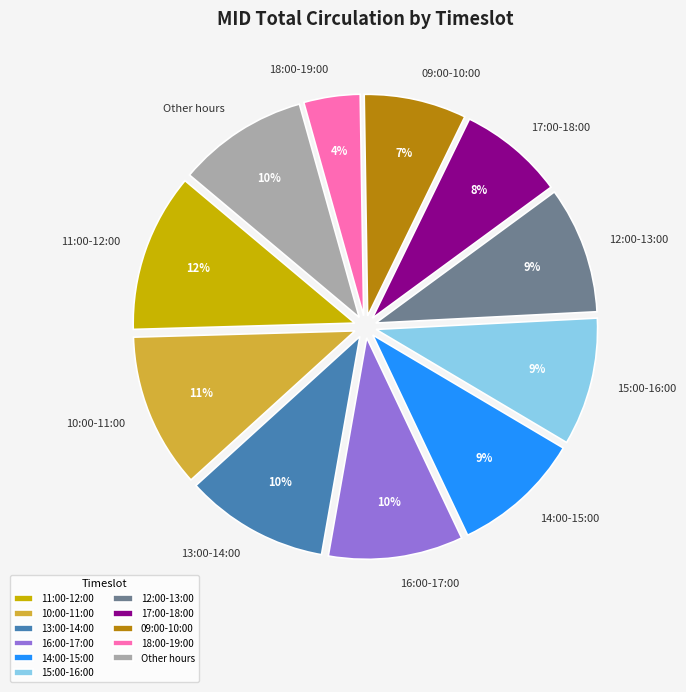

To the nearest percent, what is the combined percentage of 18:00-19:00 and 17:00-18:00?

12%